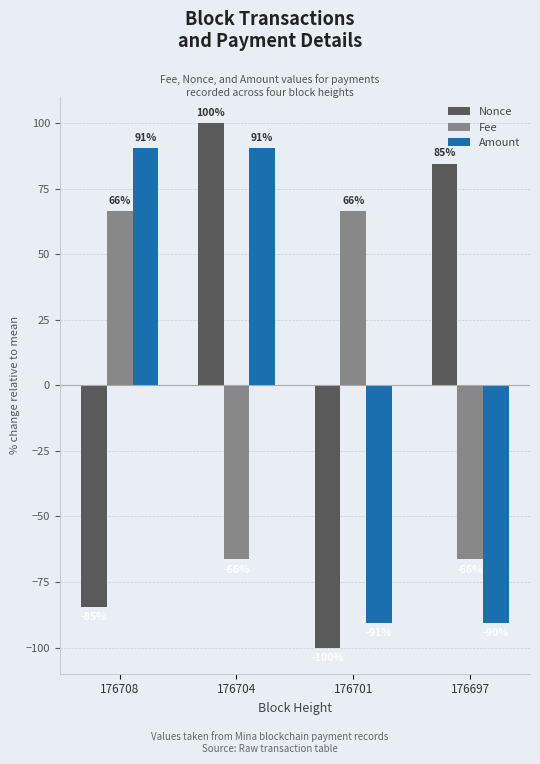

What is the difference between the maximum and minimum values in the Fee series?

132.8